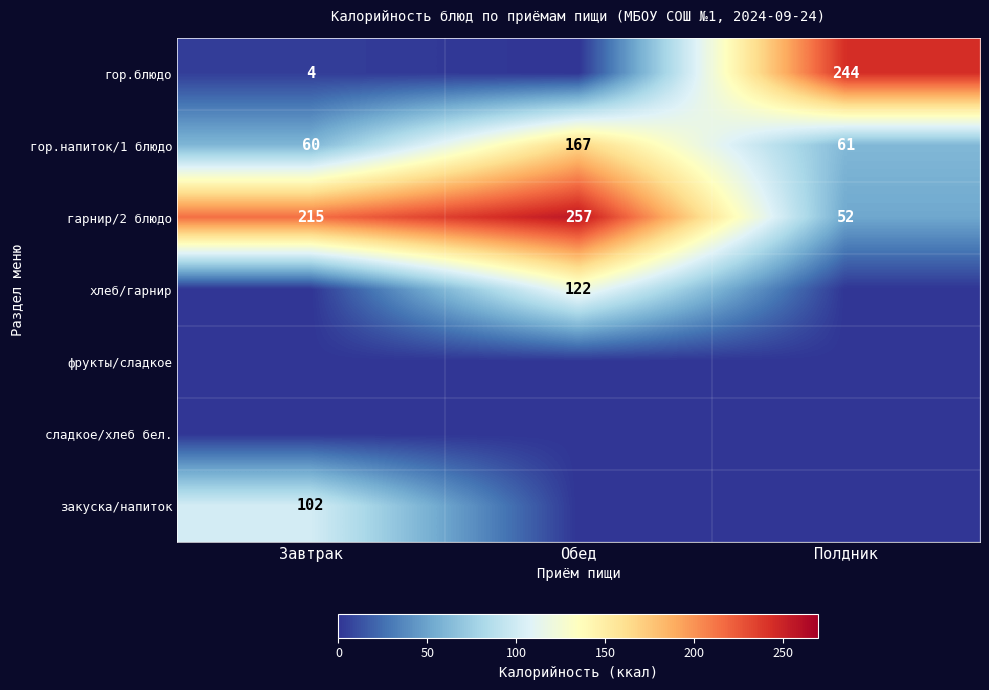

Where is гор.напиток/1 блюдо nearest to the value 113?

Полдник